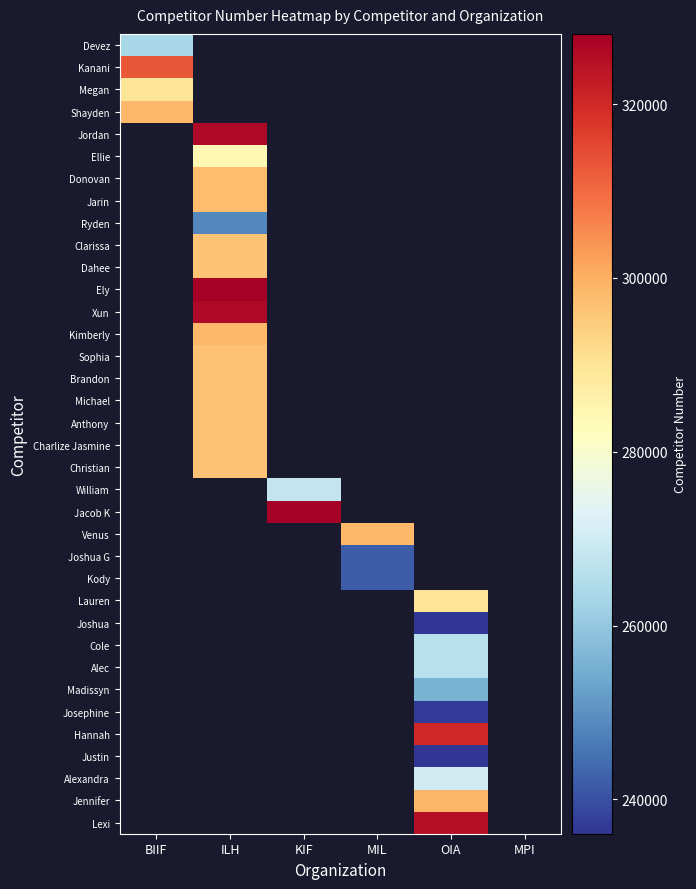

The Hannah series shows 320384.0 at OIA. True or false?

True